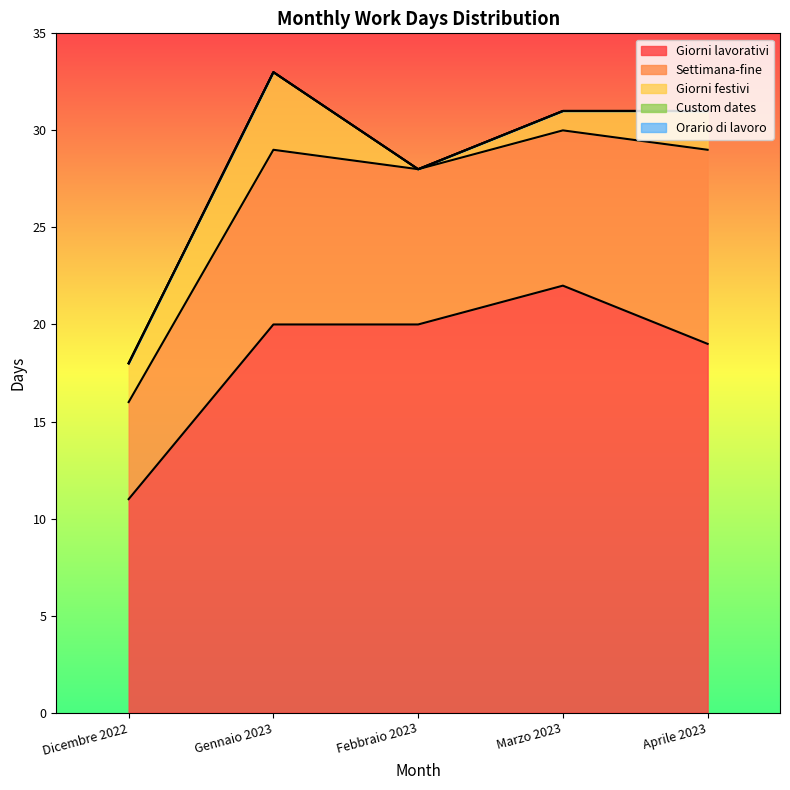

What is the label of the 3rd point from the right?

Febbraio 2023